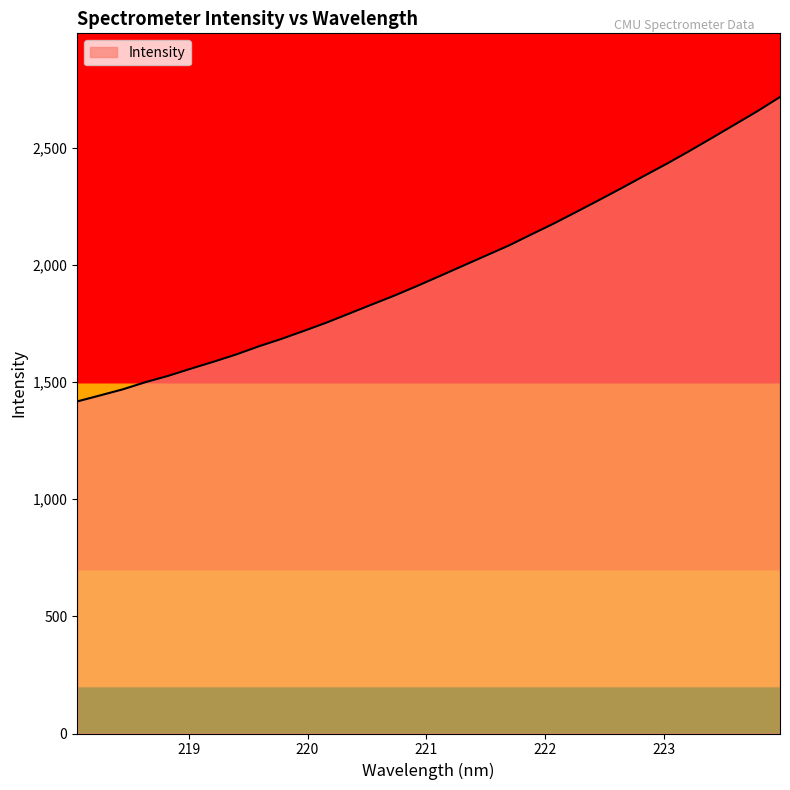

What is the greatest value displayed?

2717.4